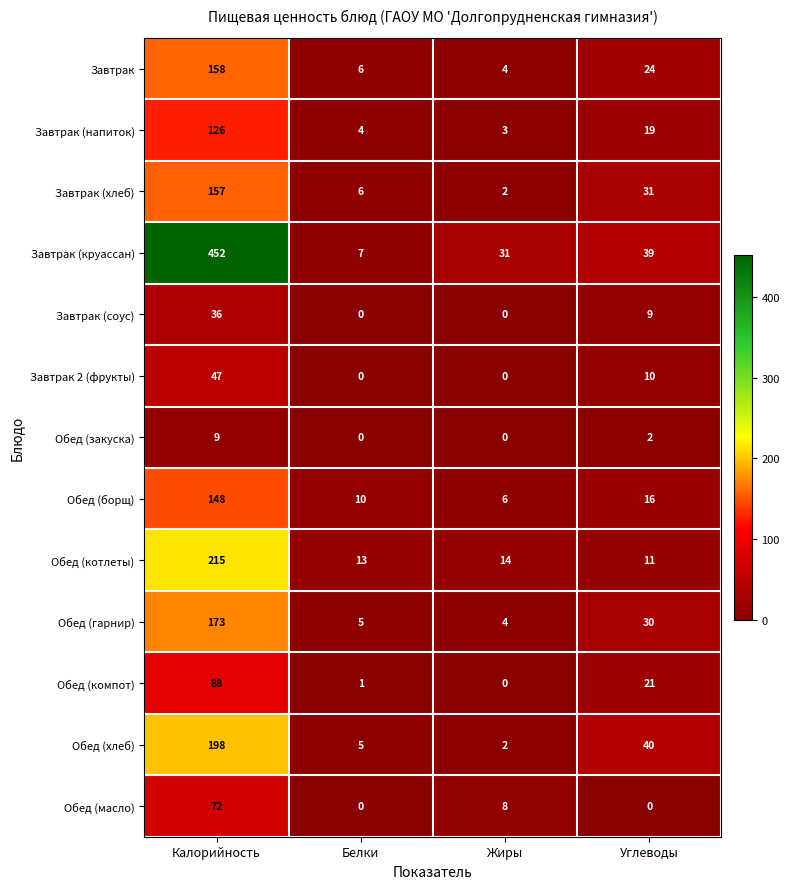

What is the maximum value shown in the chart?

452